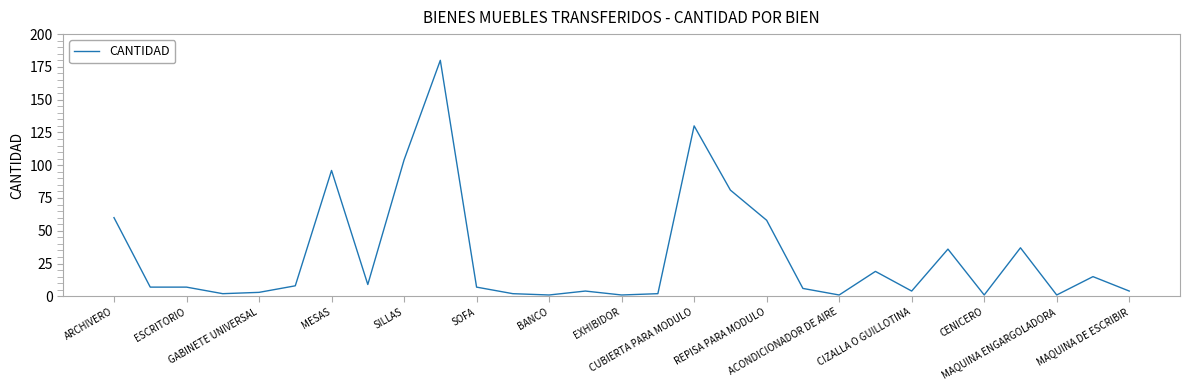

What is the maximum value shown in the chart?

180